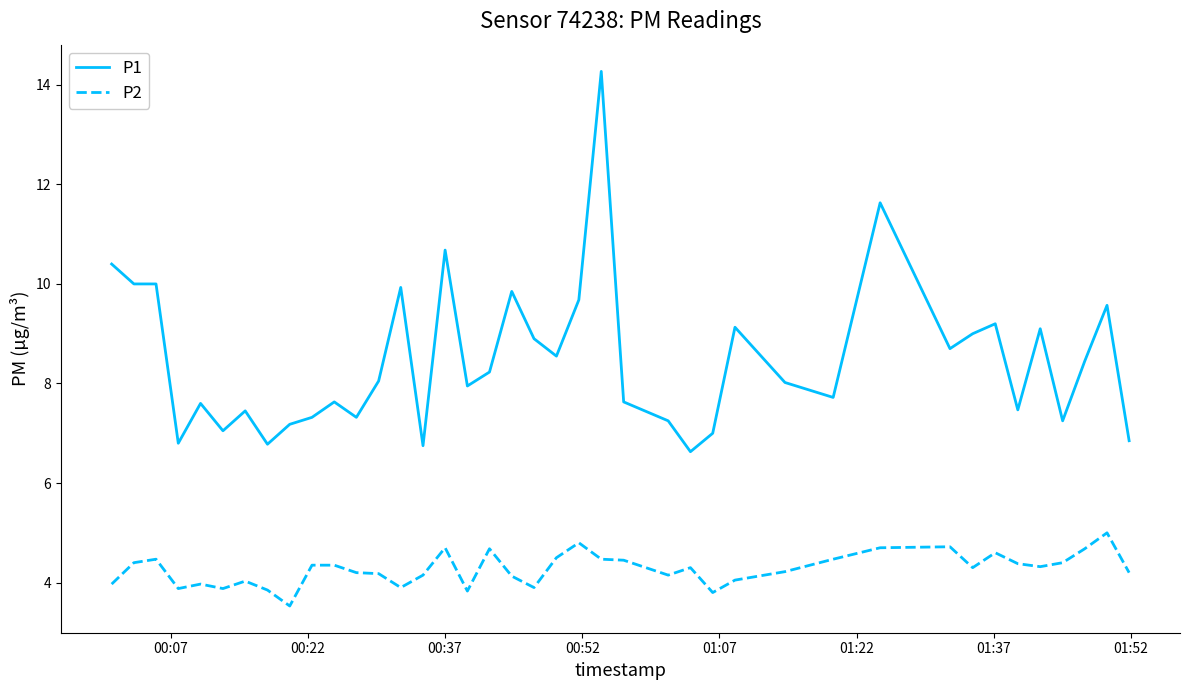

Rank the series by their average value, from highest to lowest.

P1, P2